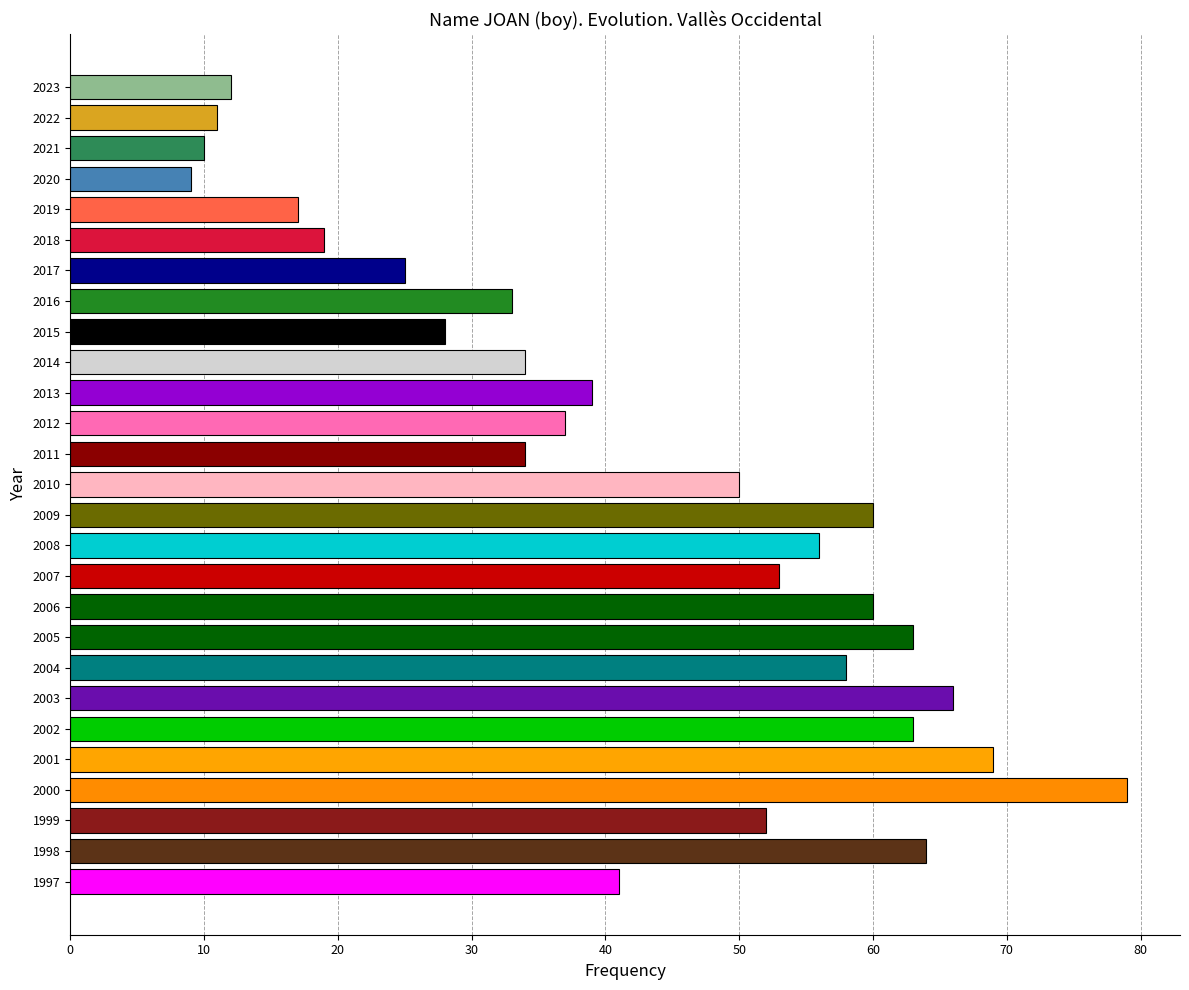

Reading bottom to top, transcribe all the data shown in this chart.

1997=41	1998=64	1999=52	2000=79	2001=69	2002=63	2003=66	2004=58	2005=63	2006=60	2007=53	2008=56	2009=60	2010=50	2011=34	2012=37	2013=39	2014=34	2015=28	2016=33	2017=25	2018=19	2019=17	2020=9	2021=10	2022=11	2023=12